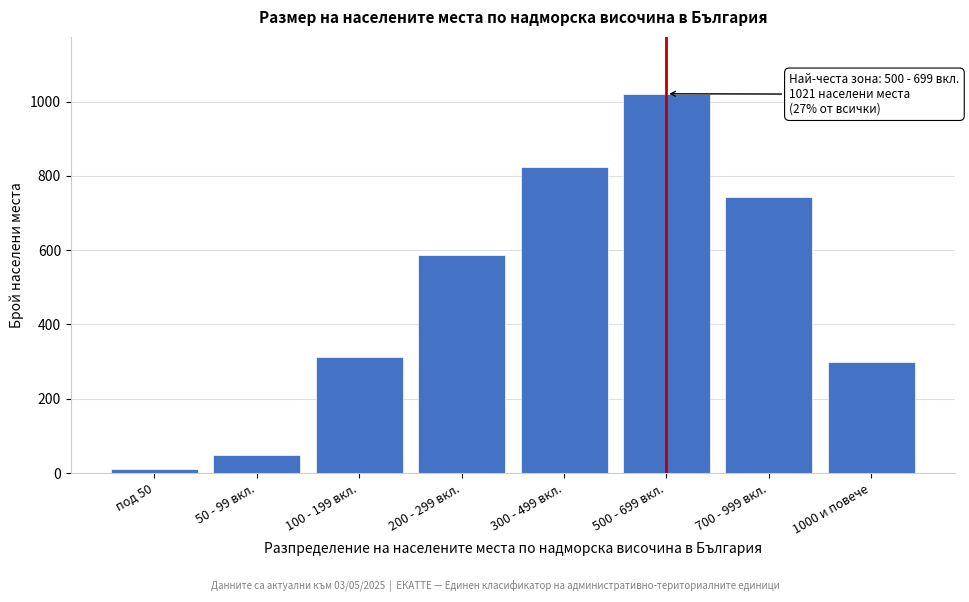

Reading left to right, list all the values displayed in this chart.

12	48	312	587	823	1021	743	298